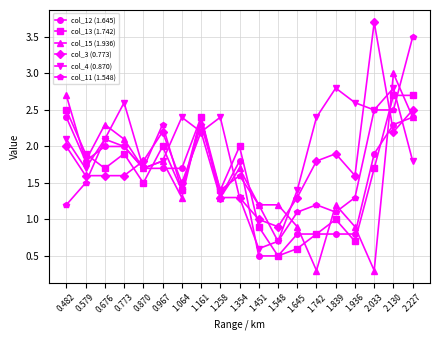

Is it true that col_4 (0.870) equals 3.7 at 2.130?

False